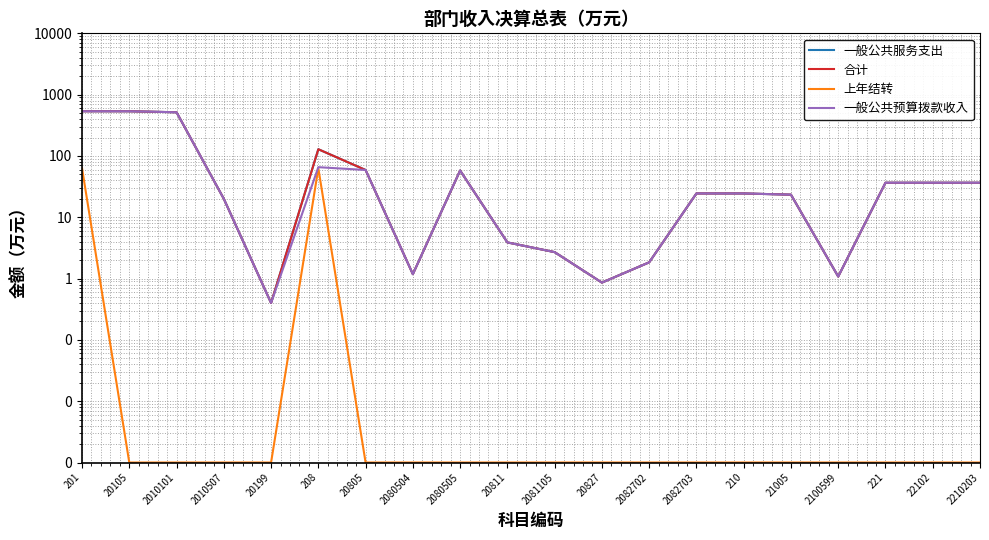

What is the value of the 合计 point at the 14th from the left?

24.4